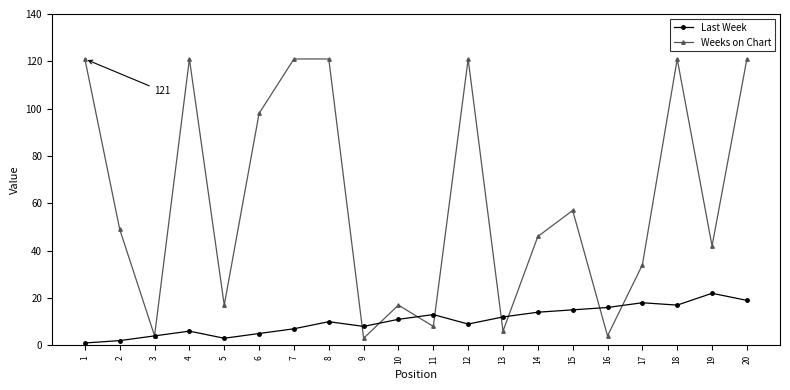

At which category does Weeks on Chart reach its first local valley?

3